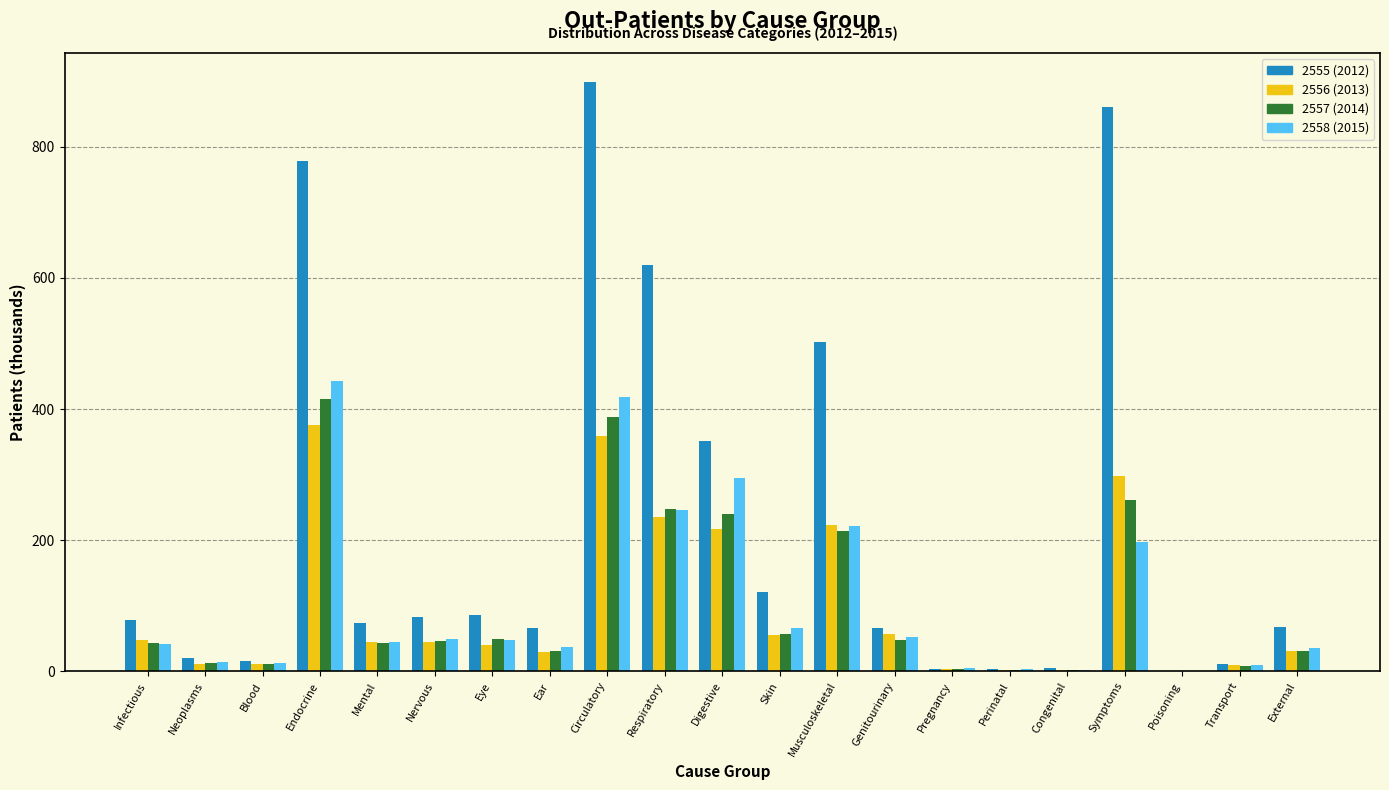

Is it true that 2556 (2013) equals 223.1 at Musculoskeletal?

True